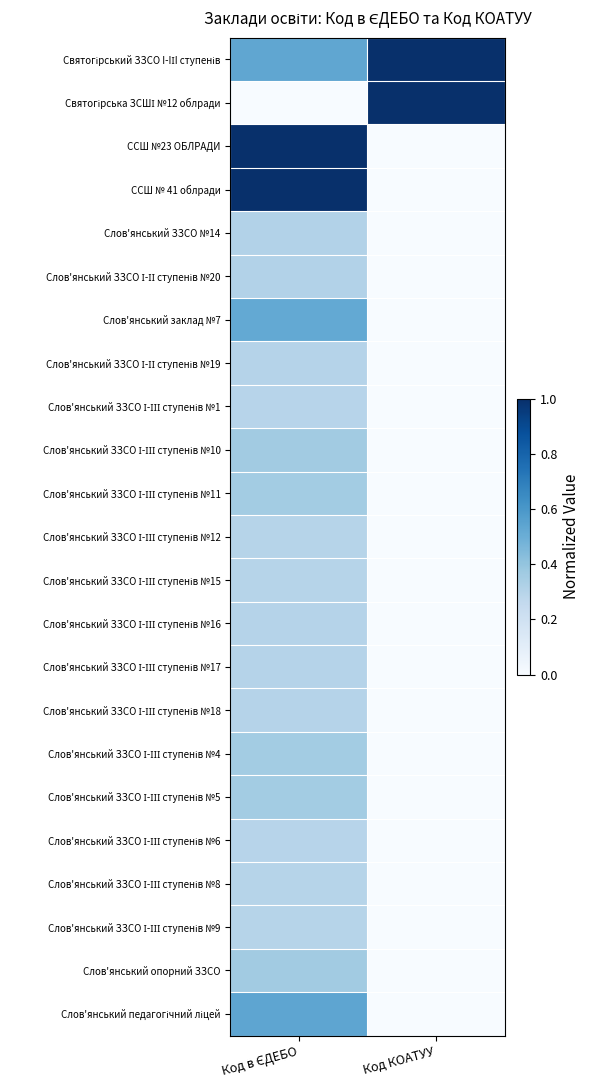

What is the difference between the highest and lowest values at Код в ЄДЕБО?

1.0